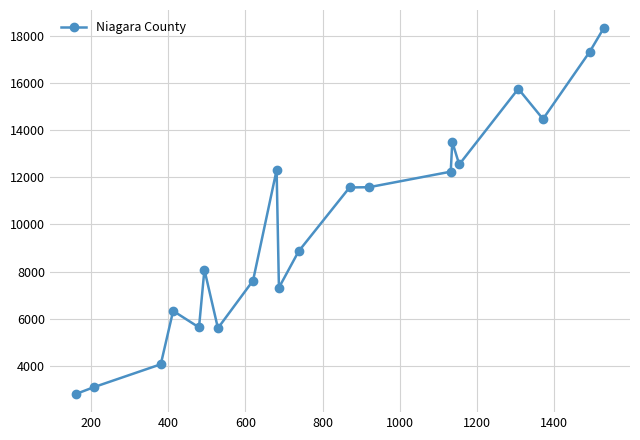

How many values are below 11571?

10